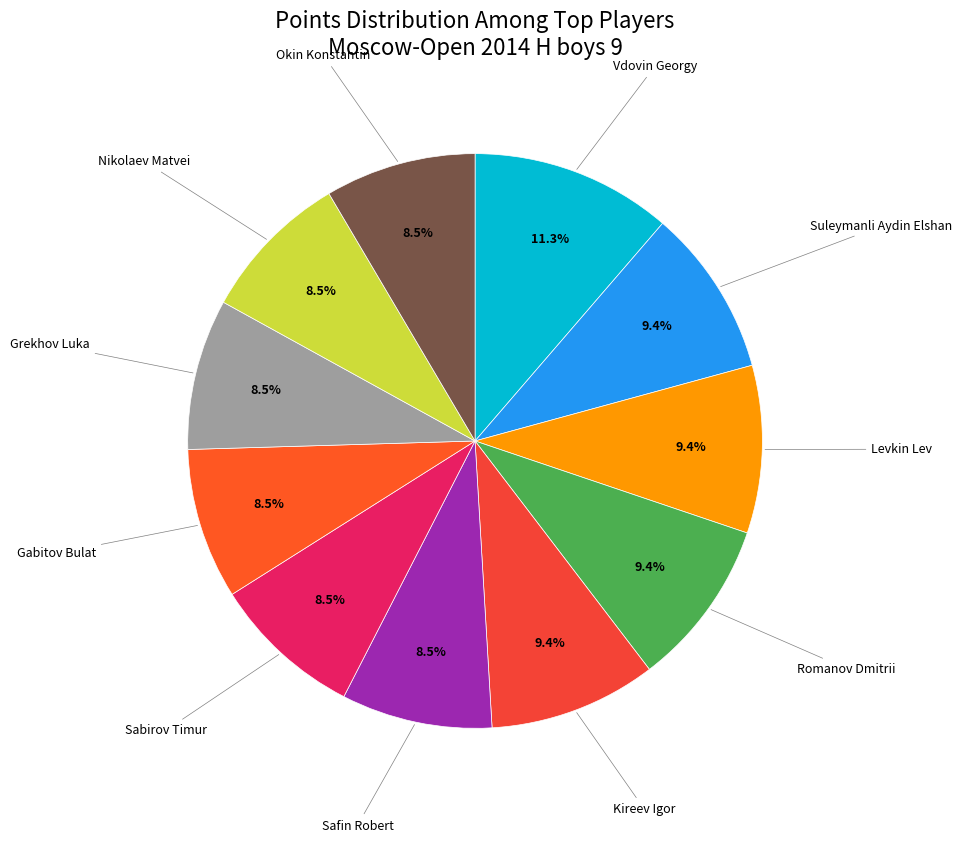

How many slices are in this pie chart?

11